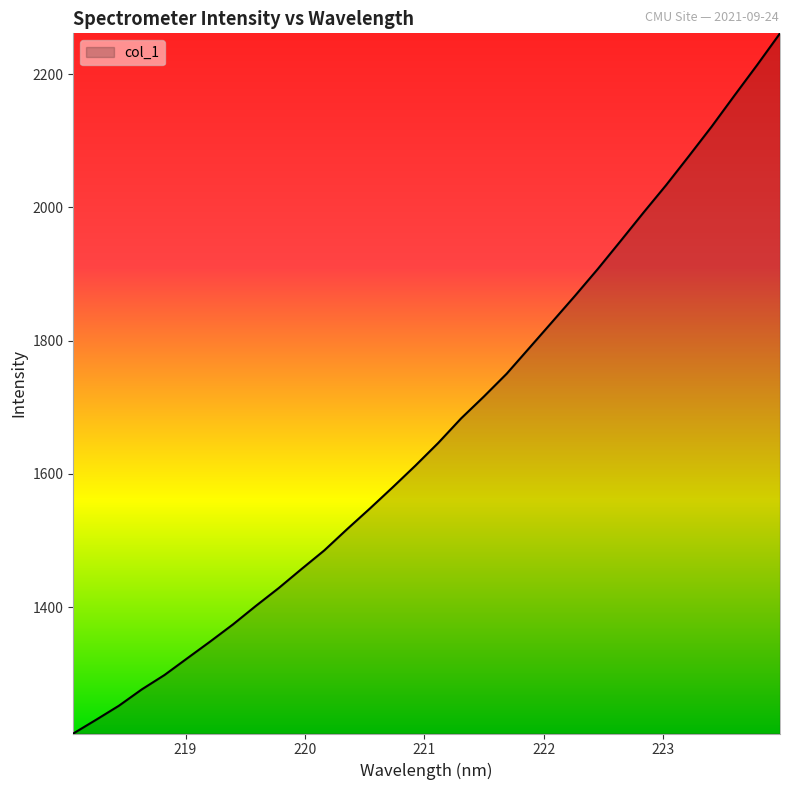

True or false: the data has more than 0 interior local peaks.

False